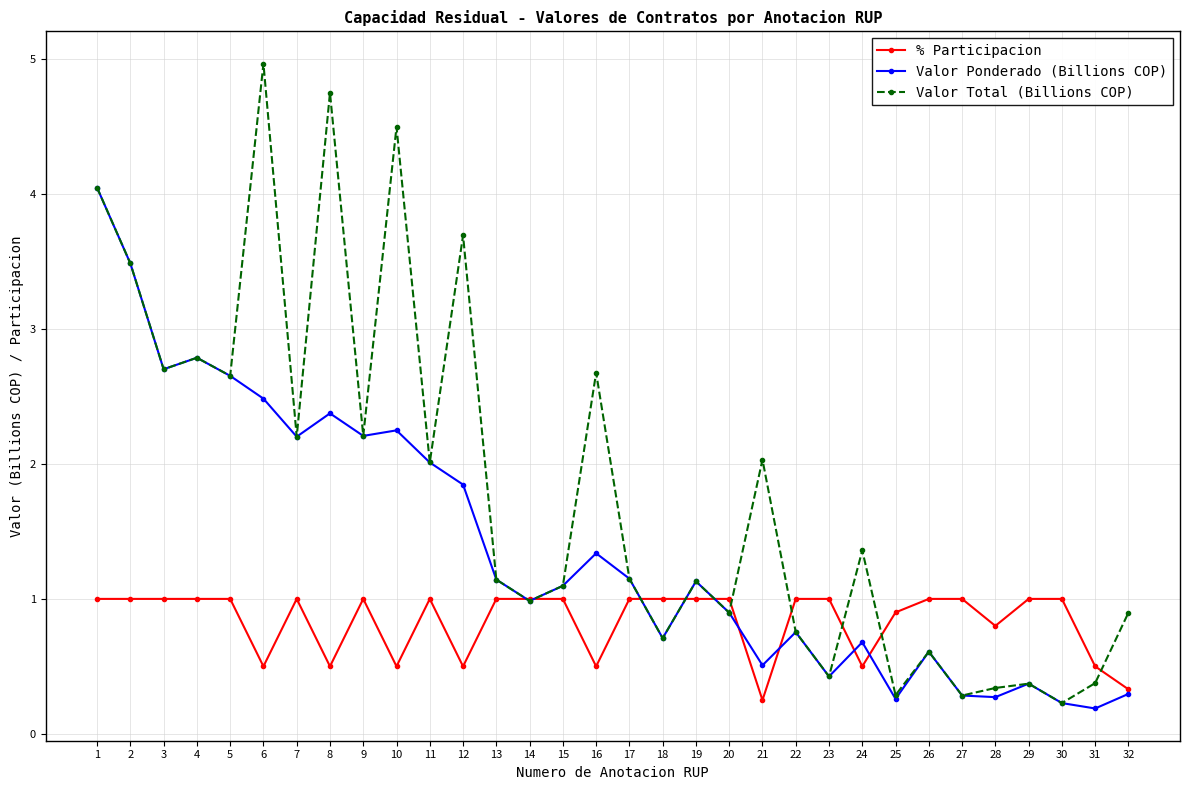

Rank the series by their maximum value, from highest to lowest.

Valor Total (Billions COP), Valor Ponderado (Billions COP), % Participacion